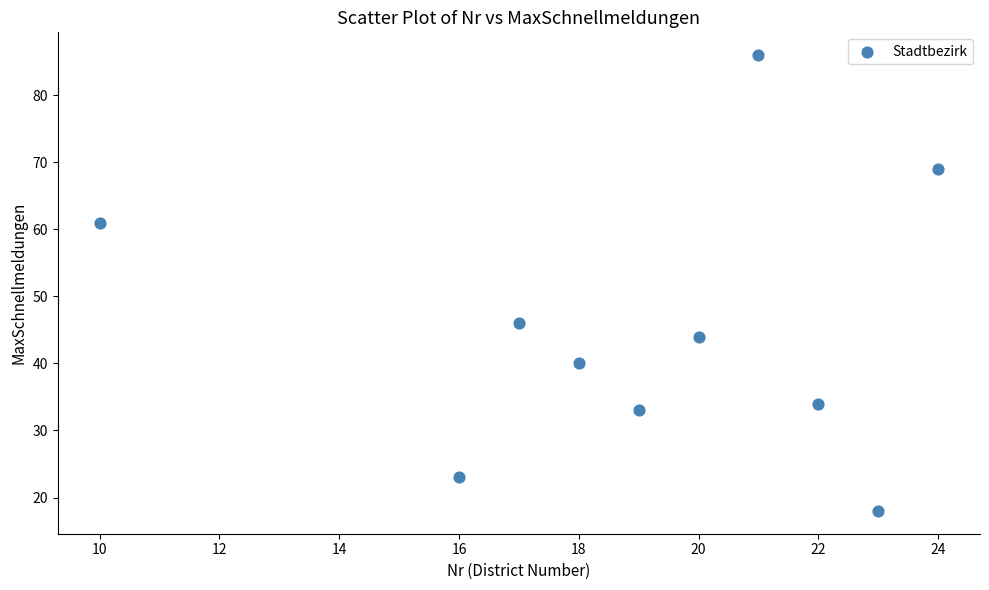

What Y value in the scatter plot is closest to 52?

46